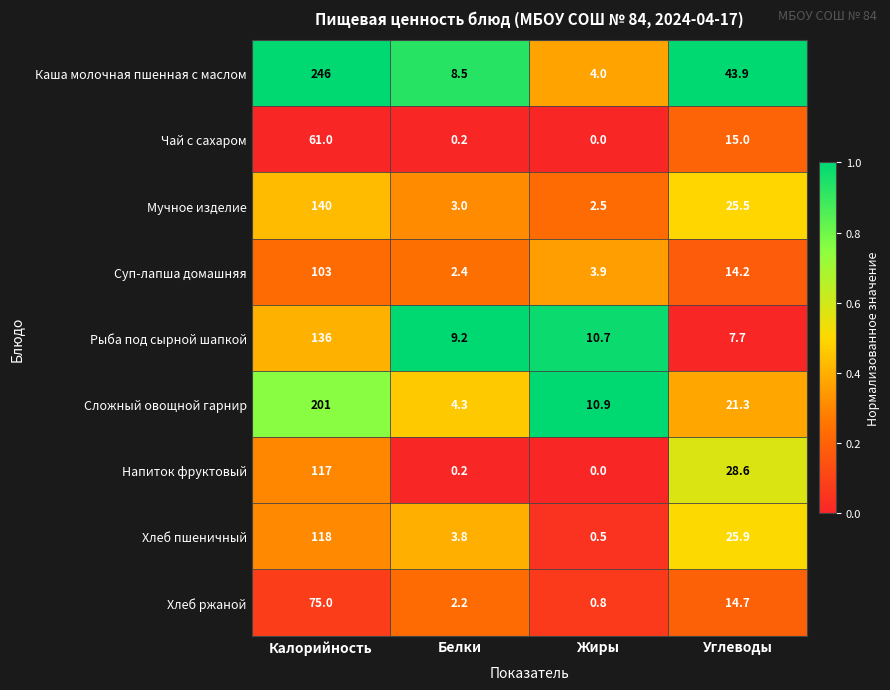

Which series has the largest total across all categories?

Каша молочная пшенная с маслом